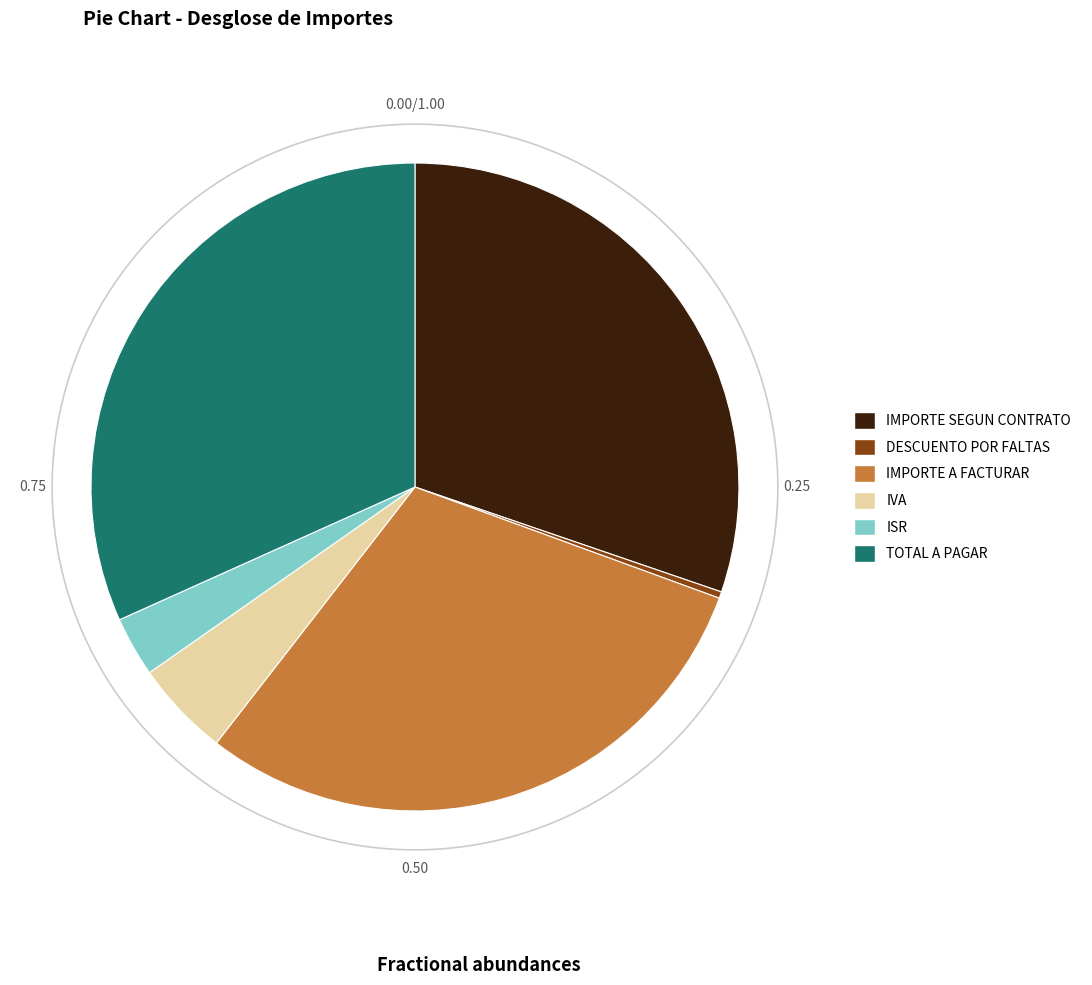

To the nearest percent, what is the difference between the TOTAL A PAGAR and IMPORTE A FACTURAR slice percentages?

2%